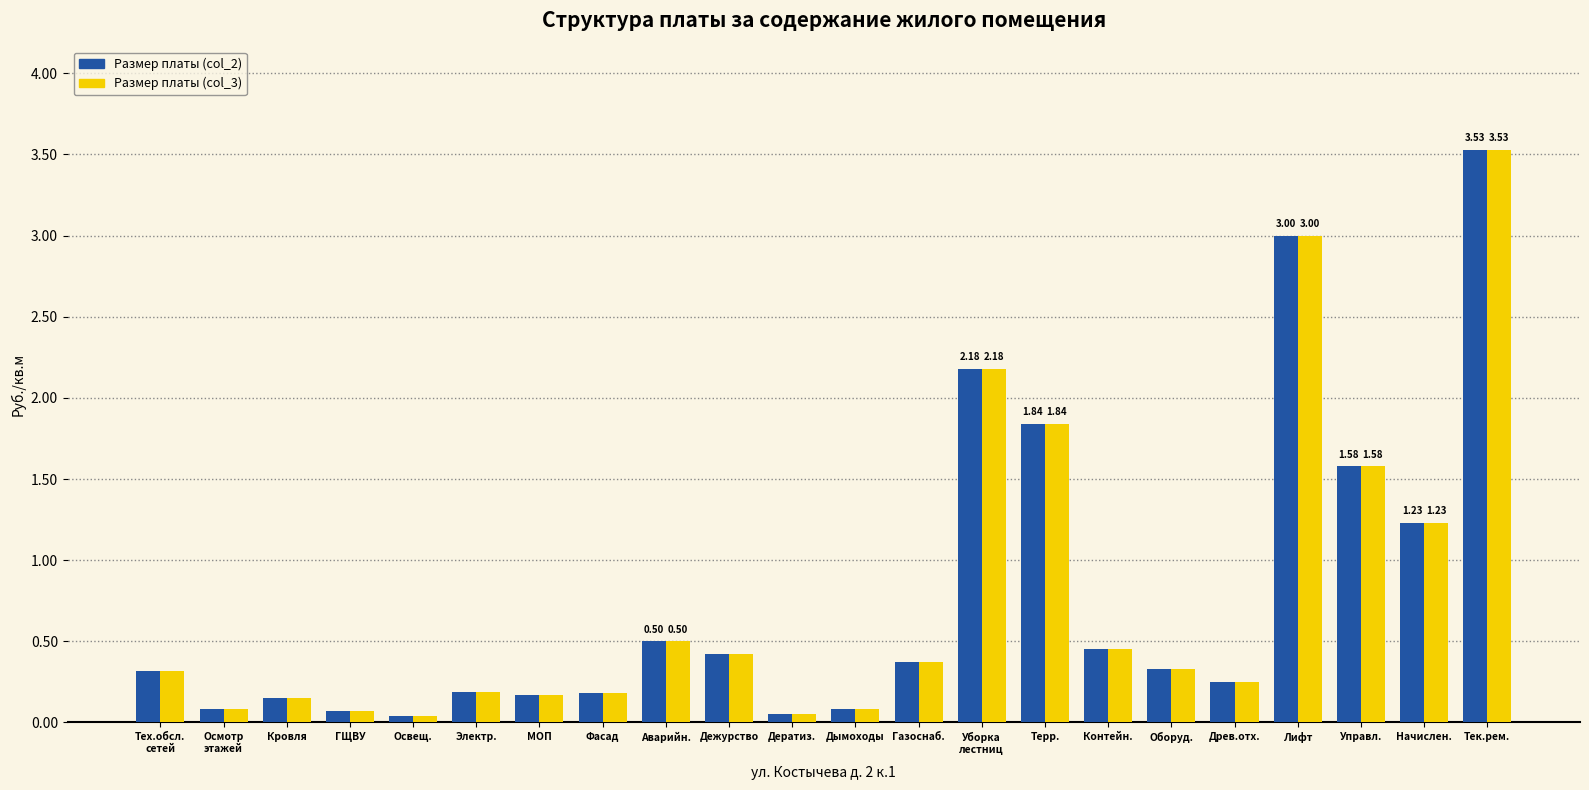

Where is Размер платы (col_2) nearest to the value 1?

Начислен.